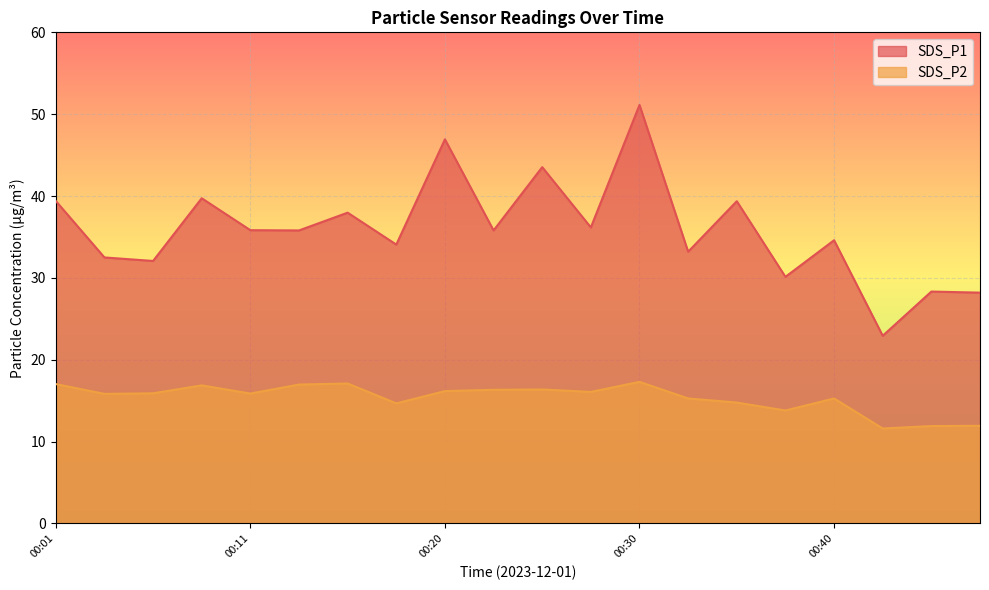

Which series has the widest spread of values?

SDS_P1